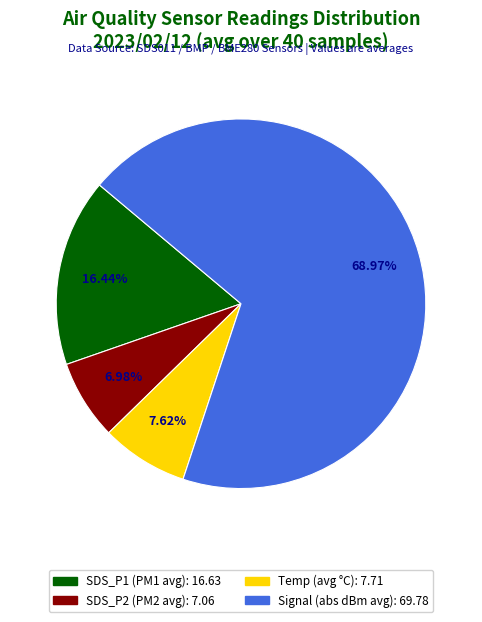

How many segments does this pie chart have?

4